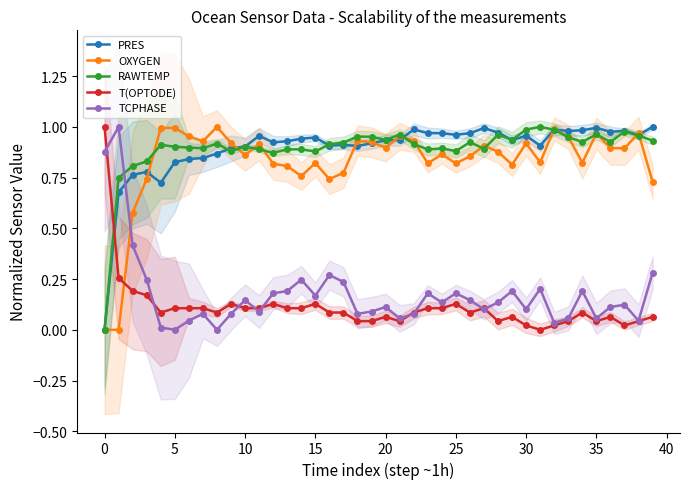

What is the difference between the maximum and second lowest values in the RAWTEMP series?

0.3